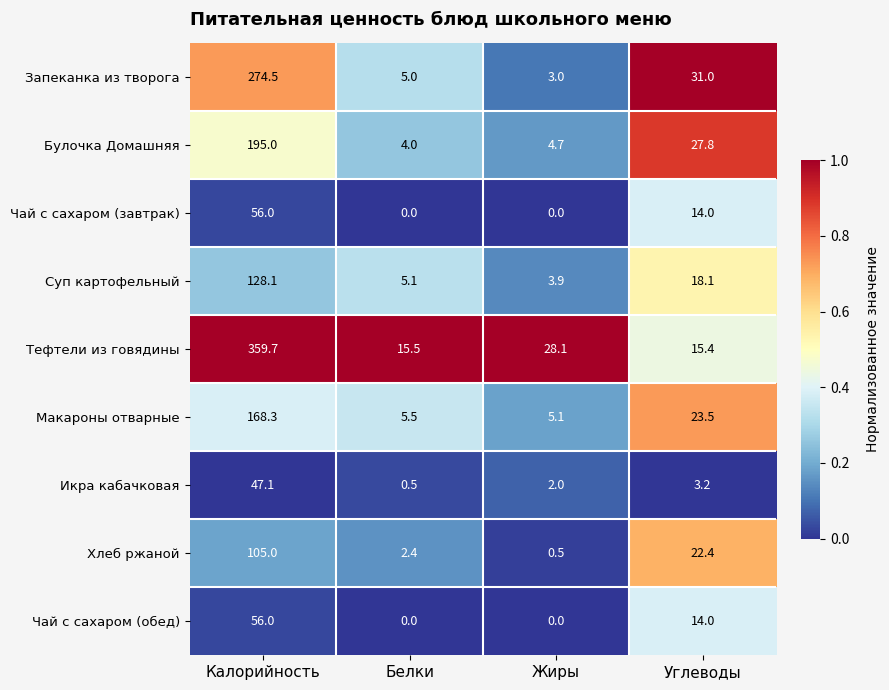

Which series changed the most between Белки and Углеводы?

Запеканка из творога